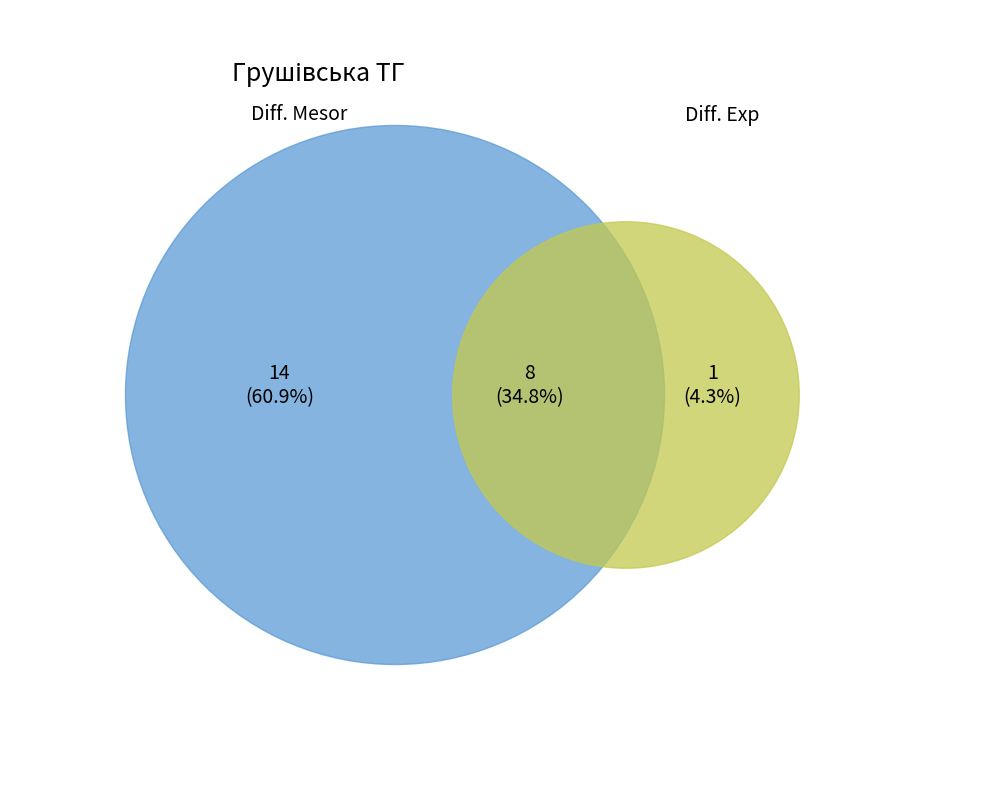

Count the number of slices in the pie.

3